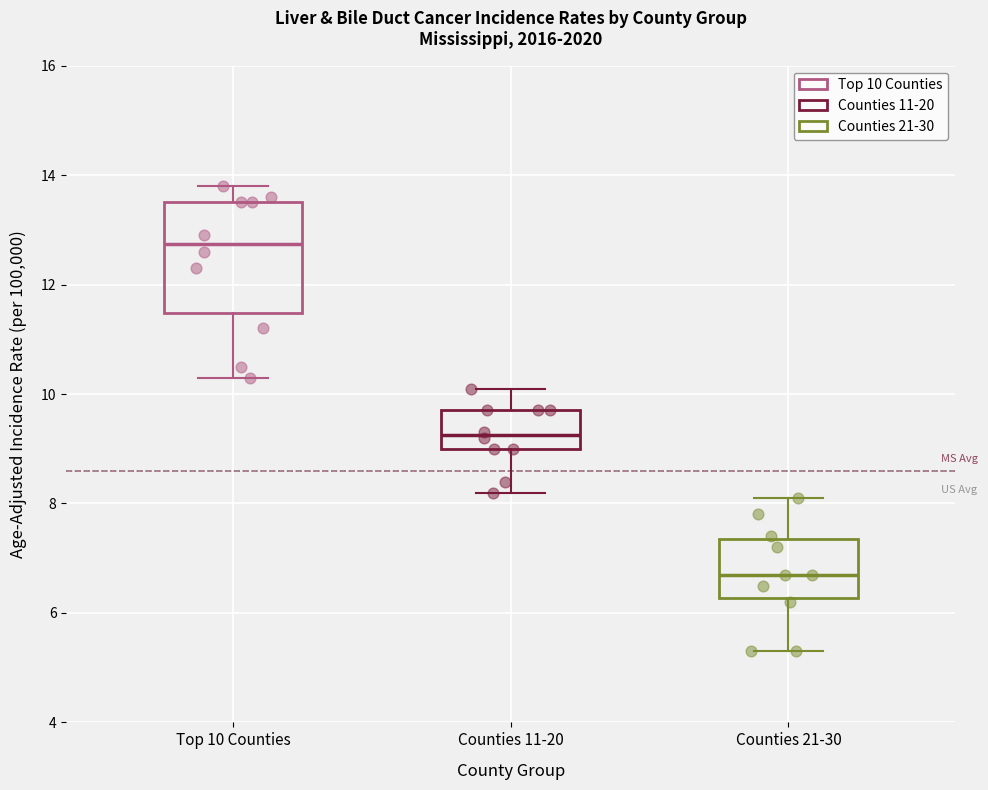

Reading left to right, read every box against the y-axis: the position of its median line, the range the box covers, and the ends of its whiskers. The values are not printed on the chart, so give them approximately, as read against the axis.

Top 10 Counties: median 12.8, box 11.4 to 13.6, whiskers 10.4 to 13.8
Counties 11-20: median 9.2, box 9.0 to 9.8, whiskers 8.2 to 10.2
Counties 21-30: median 6.8, box 6.2 to 7.4, whiskers 5.4 to 8.2